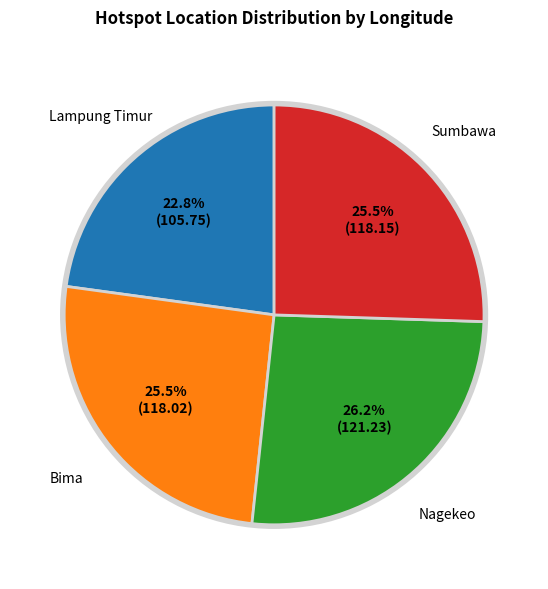

Is the sum of Nagekeo and Sumbawa greater than half?

Yes